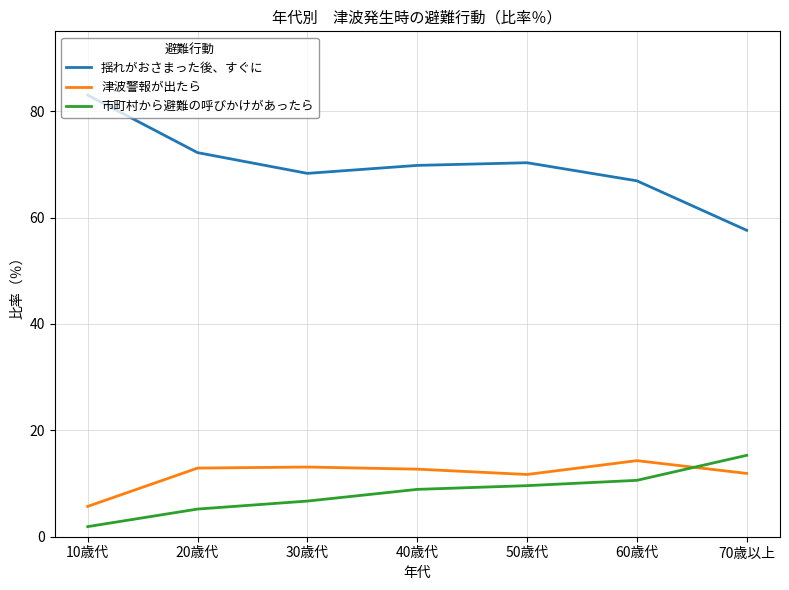

Where do 津波警報が出たら and 市町村から避難の呼びかけがあったら first cross each other?

60歳代 and 70歳以上